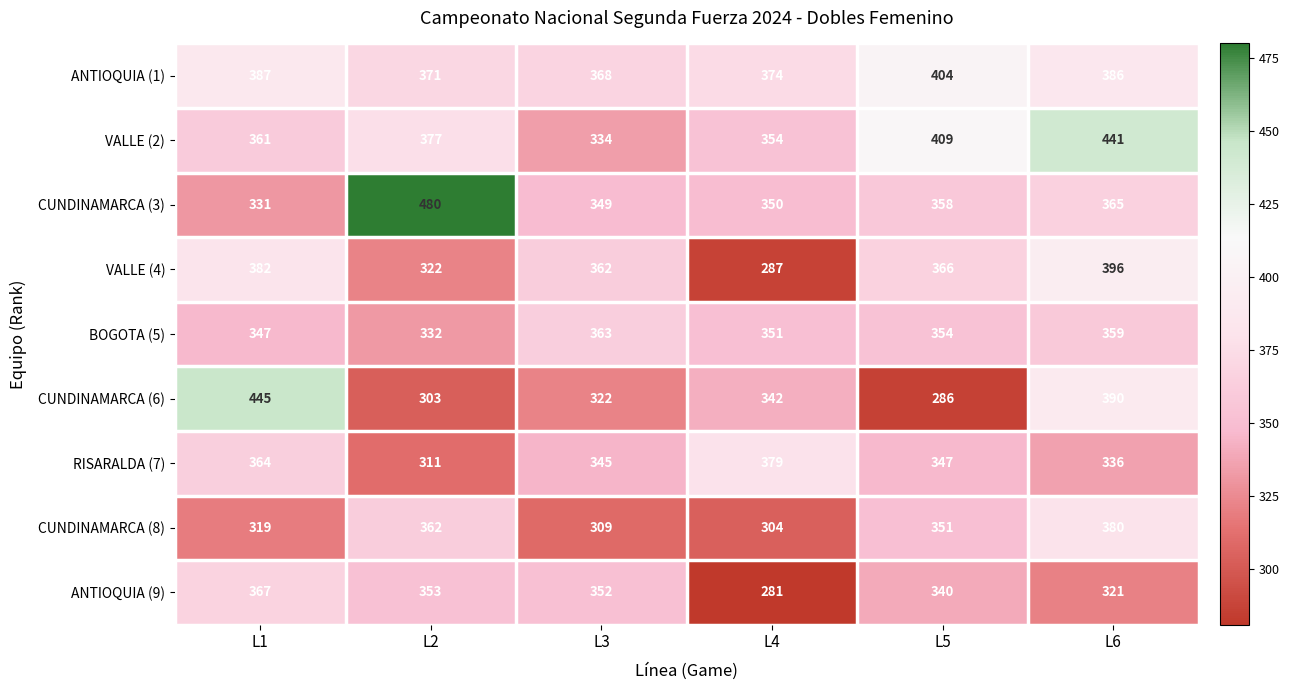

How many values in the VALLE (4) series are below 366?

3